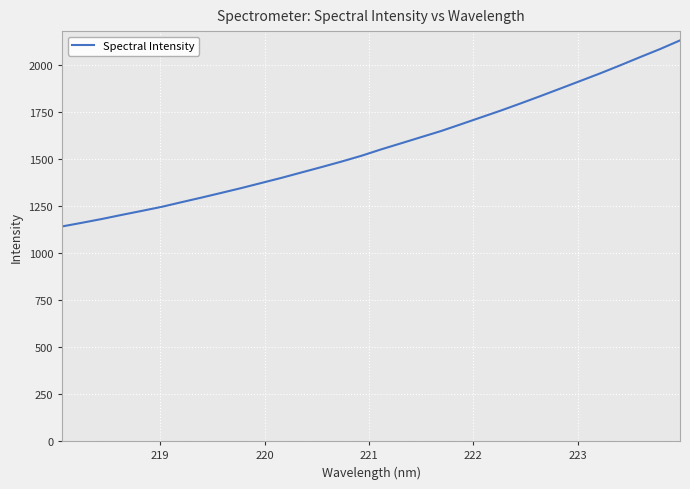

Reading left to right, extract all data points from this chart.

1140.3	1159.8	1180.0	1201.8	1222.9	1244.6	1269.4	1293.8	1319.0	1344.4	1371.4	1398.3	1426.9	1455.3	1484.5	1515.2	1549.6	1581.8	1614.4	1646.8	1682.8	1719.1	1755.4	1793.7	1832.8	1872.8	1913.0	1953.5	1995.9	2039.4	2082.2	2128.0